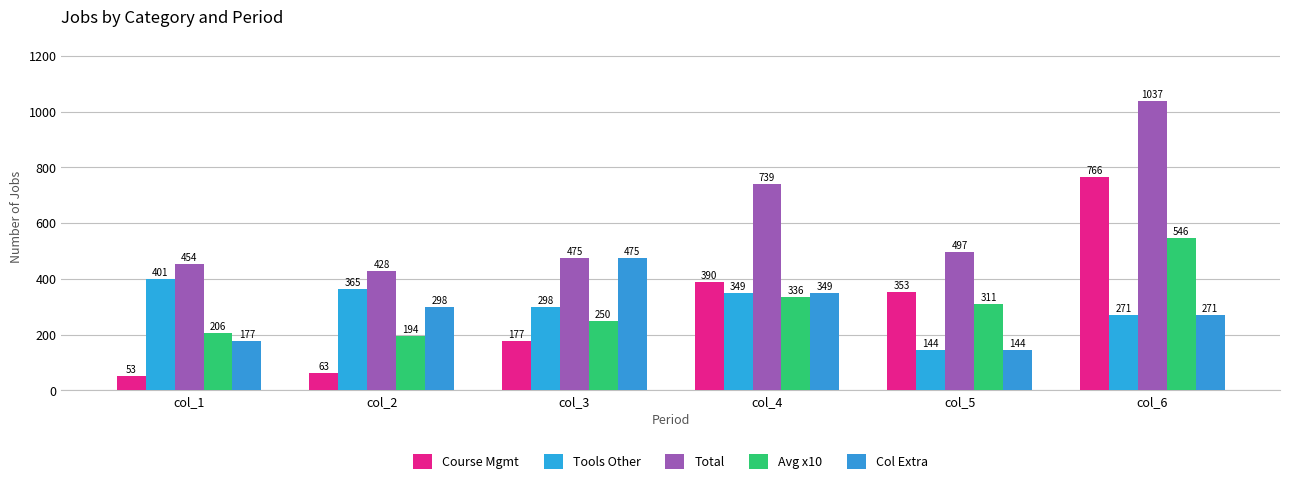

How many groups of bars are there?

6